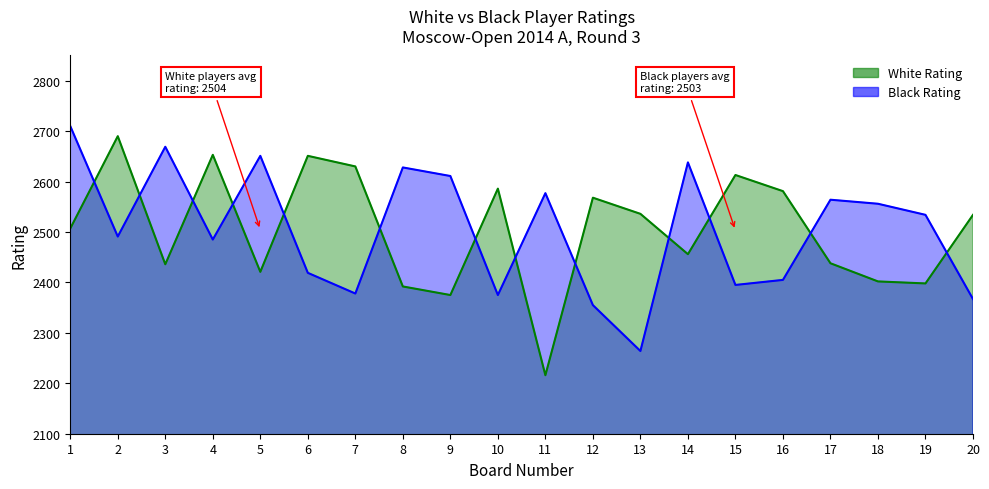

What is the total value across all series at 9?

4986